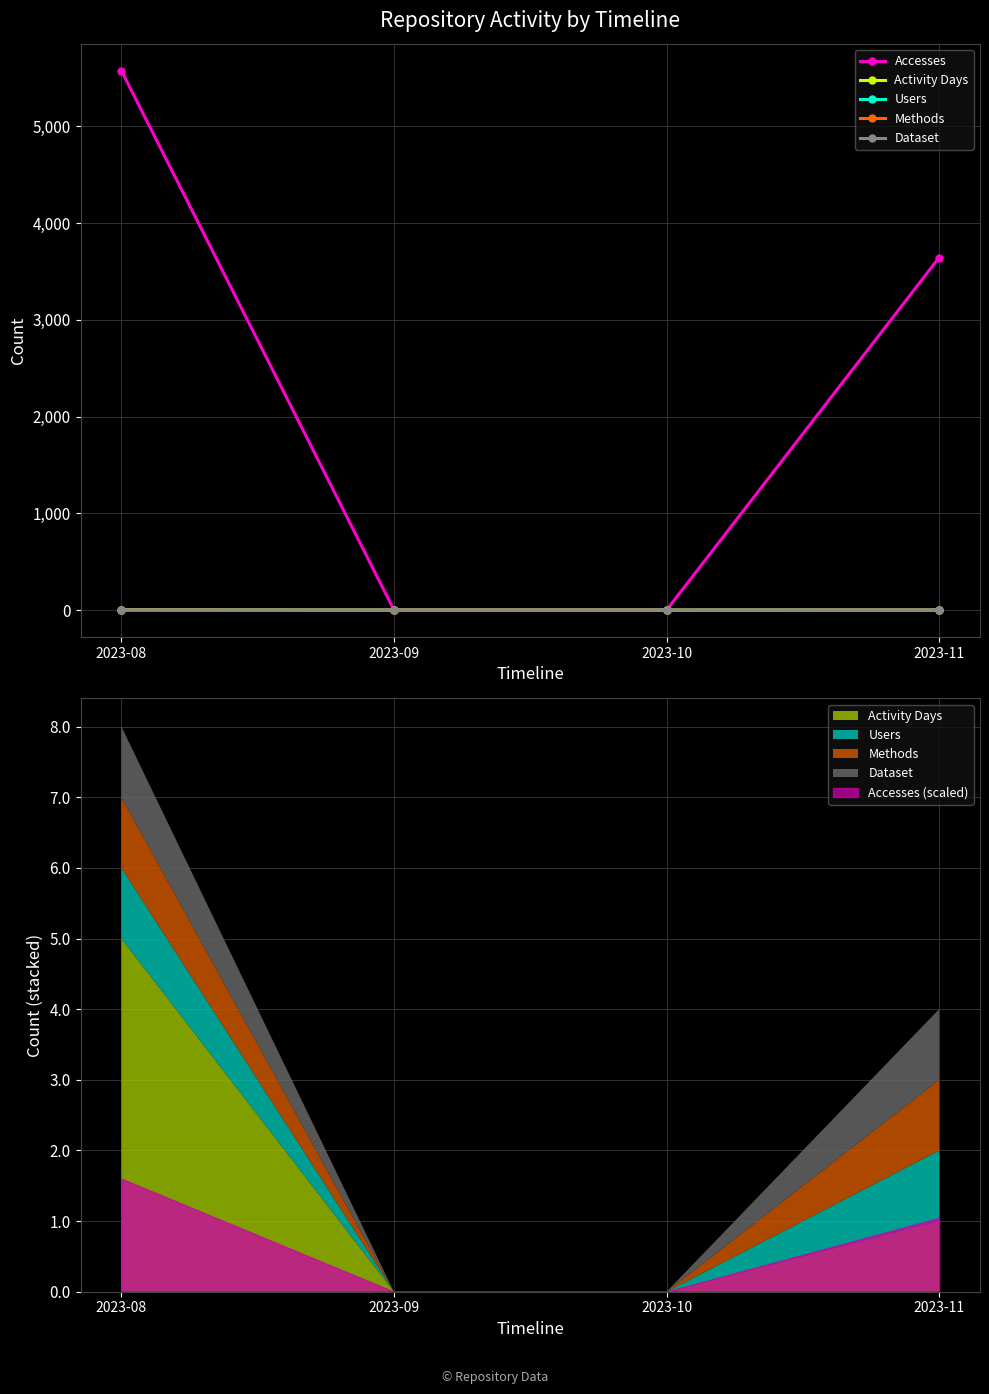

The value of Users at 2023-10 is 1. True or false?

False